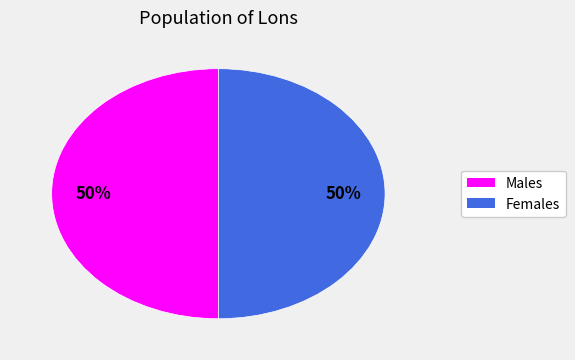

To the nearest percent, what is the average slice percentage?

50%